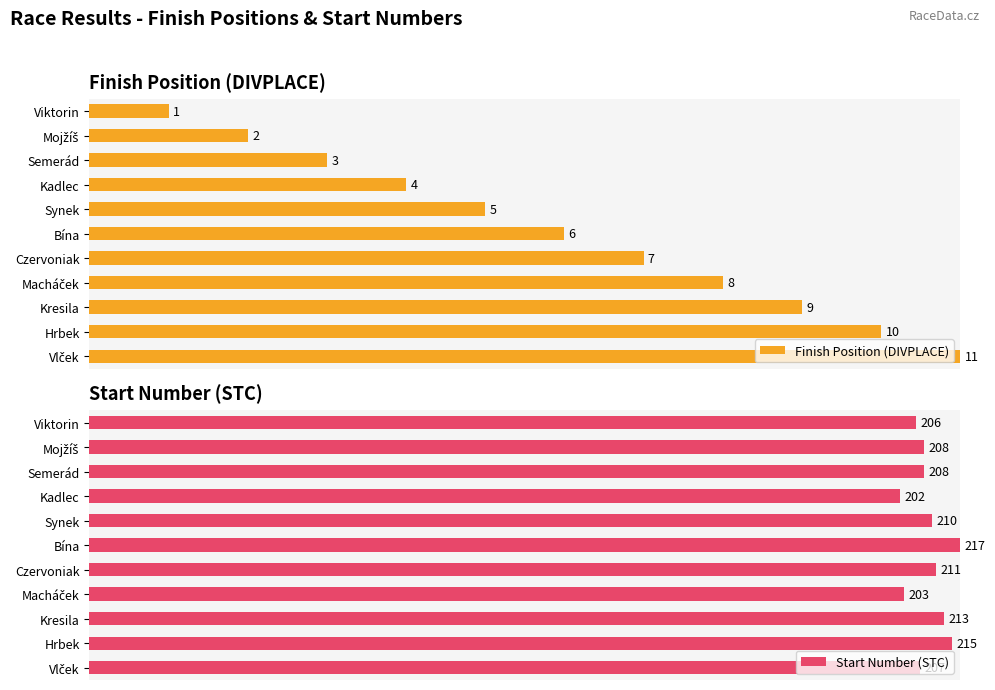

Is the value of Start Number (STC) at Mojžíš greater than the value of Finish Position (DIVPLACE) at Kresila?

Yes